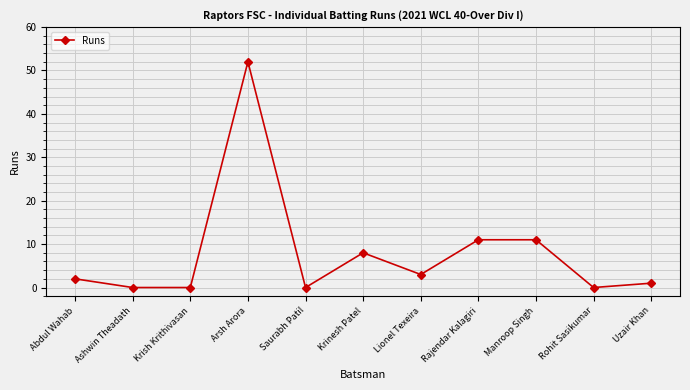

The chart shows a value of 0 at Saurabh Patil. True or false?

True